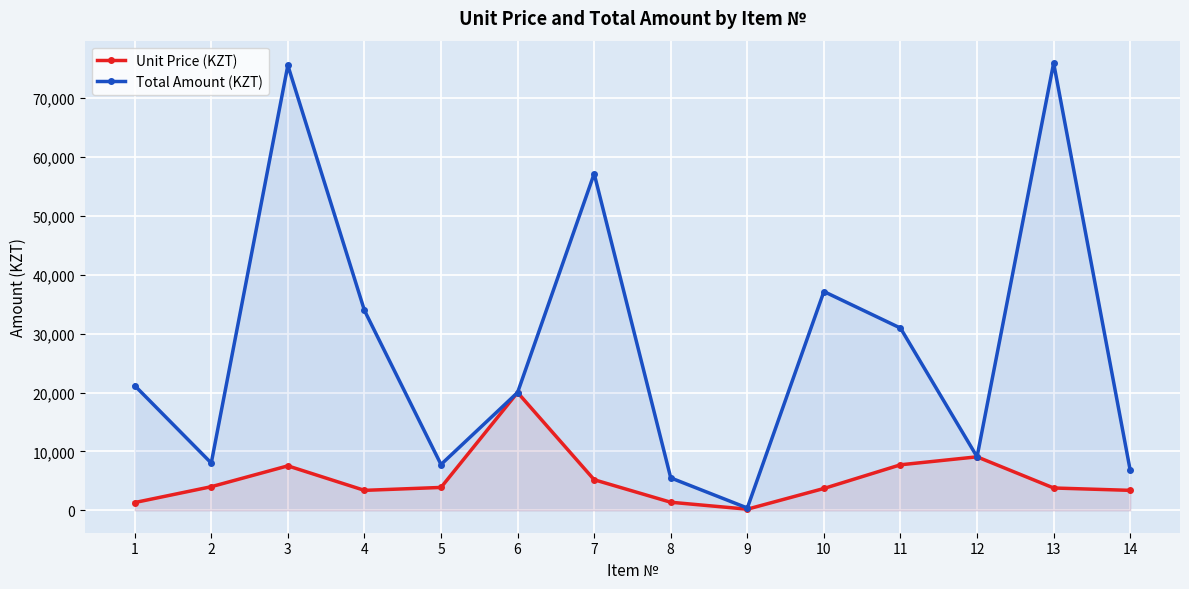

List the series in order of their overall mean, highest first.

Total Amount (KZT), Unit Price (KZT)